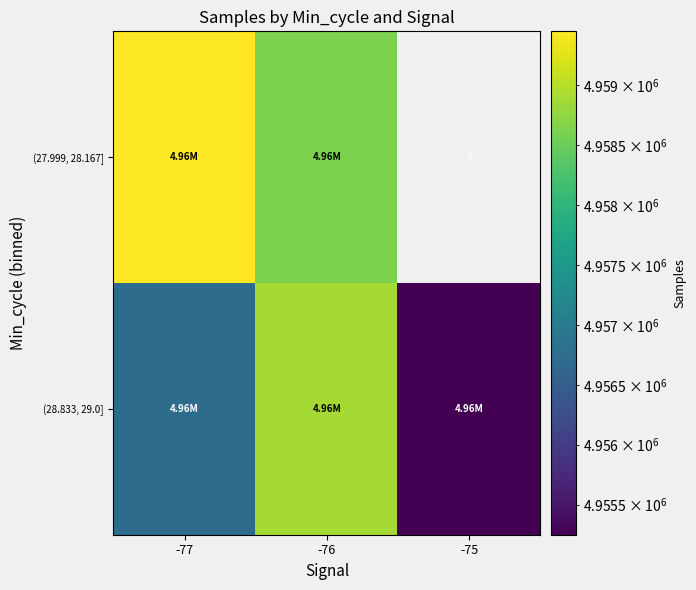

Is the value of (28.833, 29.0] at -77 greater than the value of (27.999, 28.167] at -77?

No